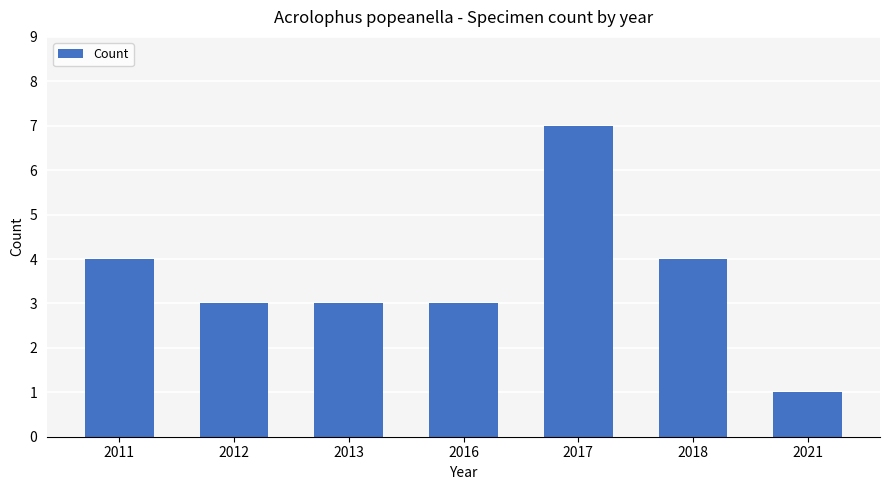

What is the difference between the second highest and second lowest values?

1